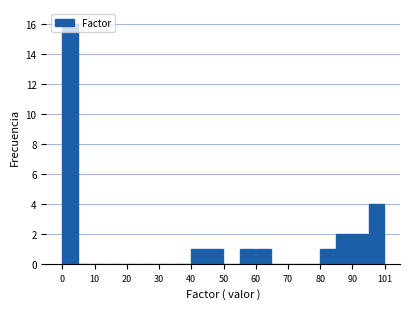

Read against the x-axis, roughly where is the centre of the tallest bar?

2